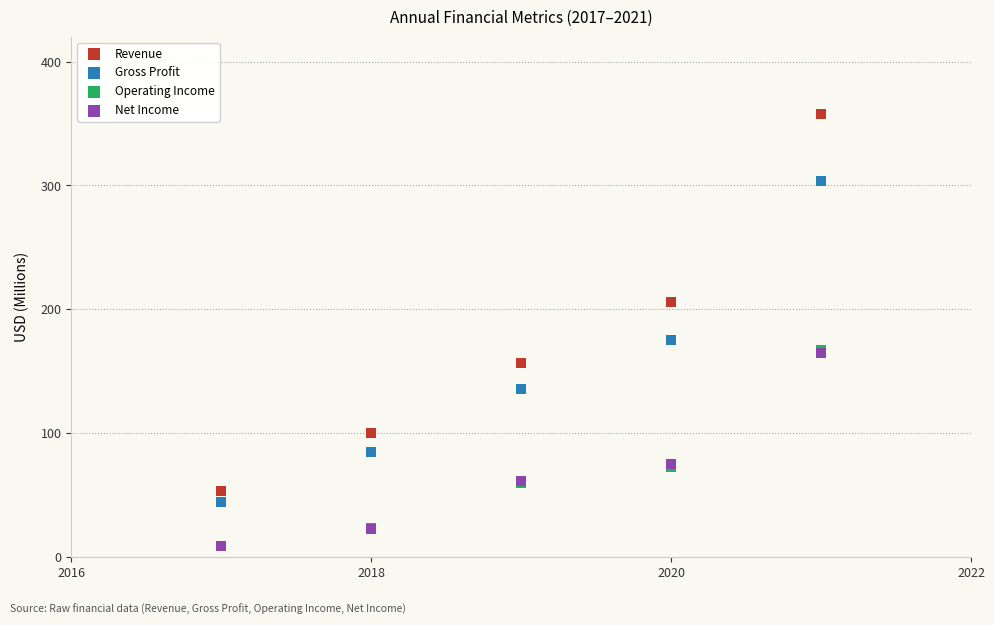

What are all the series names shown in the legend?

Revenue, Gross Profit, Operating Income, Net Income